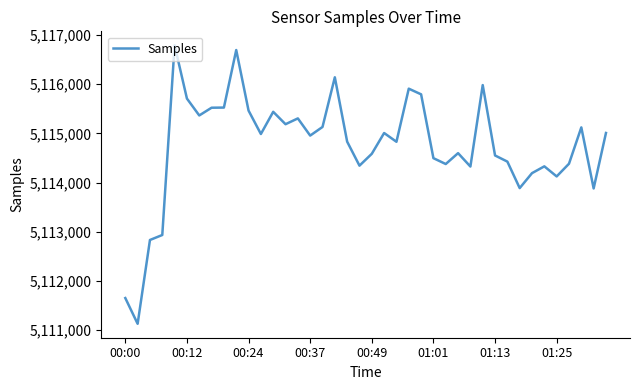

What is the smallest value displayed?

5111130